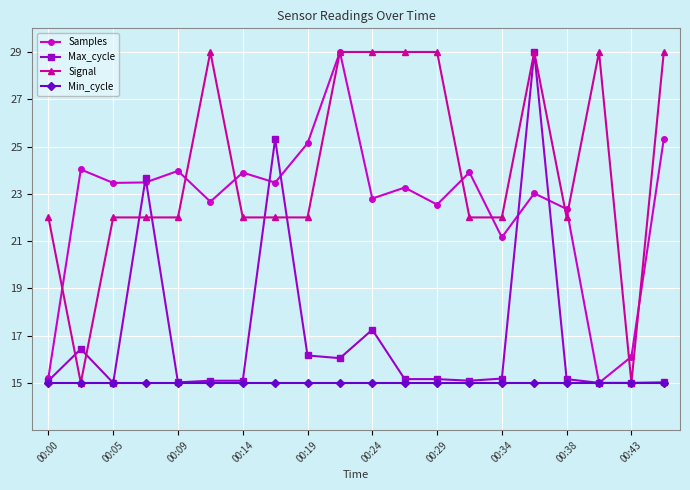

What is the value of the Signal point at the 11th from the left?

29.0